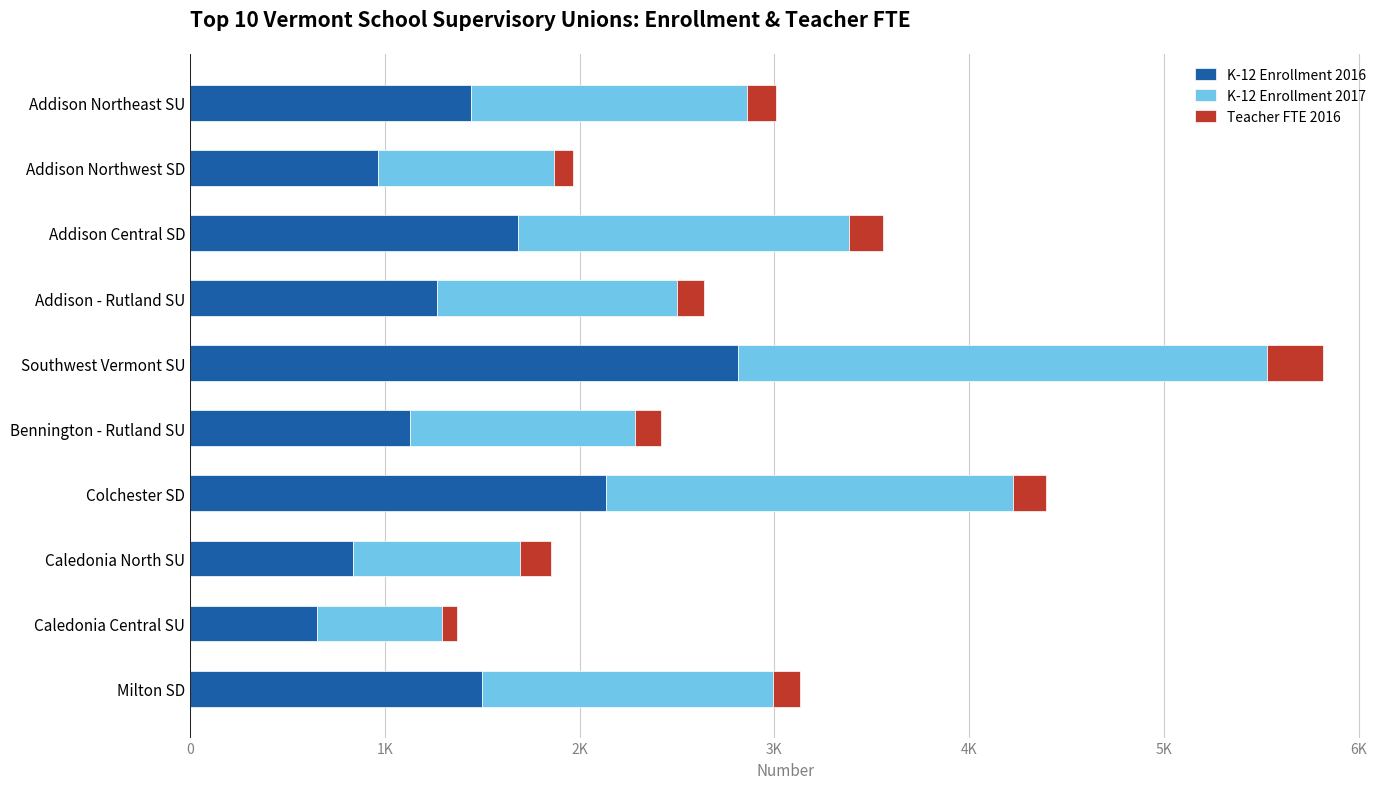

What are all the series names shown in the legend?

K-12 Enrollment 2016, K-12 Enrollment 2017, Teacher FTE 2016